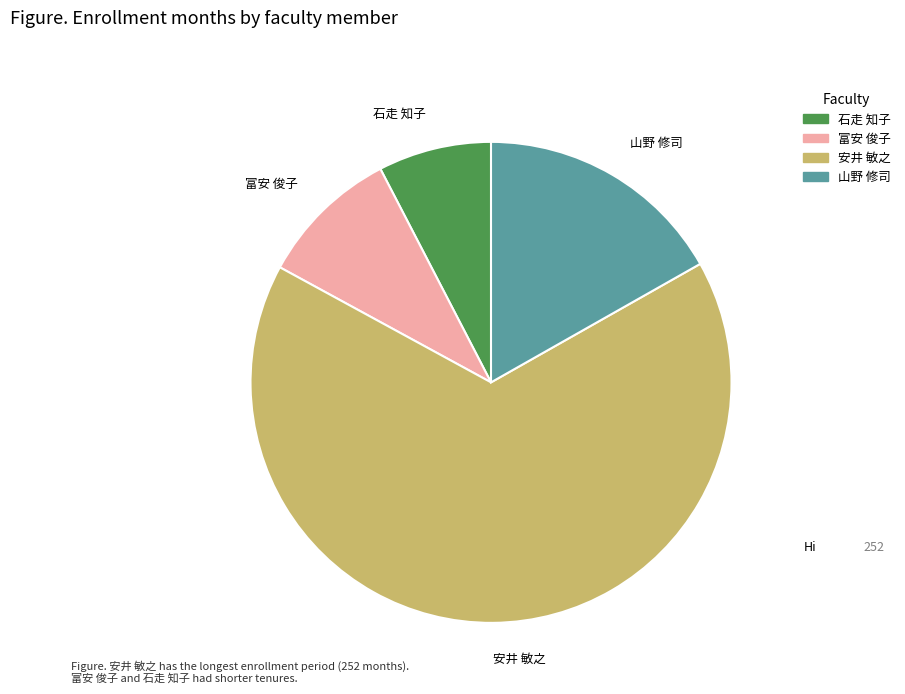

Between 富安 俊子 and 山野 修司, which is larger?

山野 修司